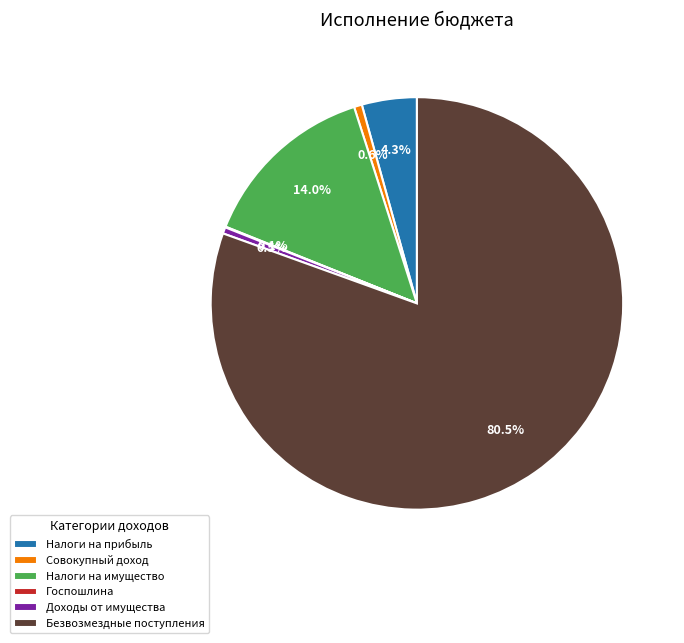

What portion of the pie excludes Безвозмездные поступления?

19.5%